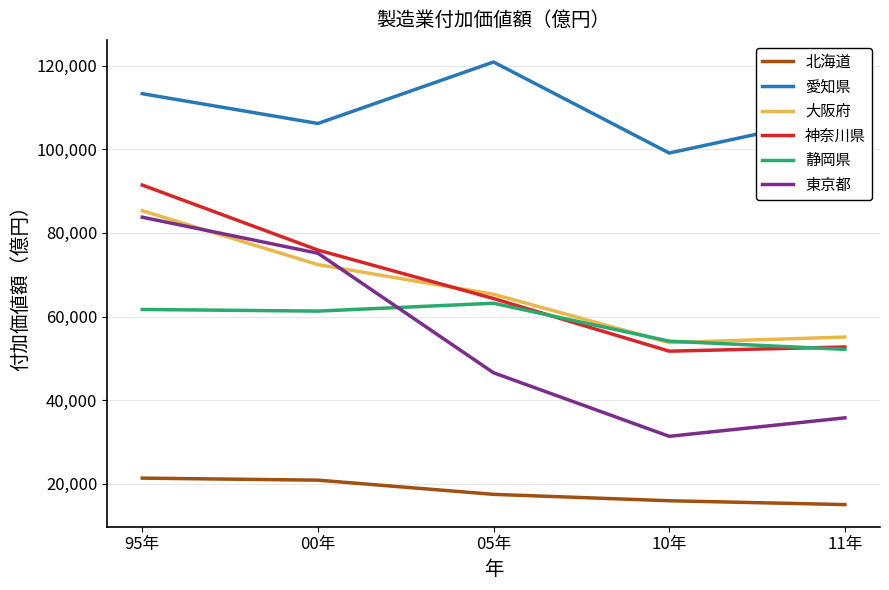

At which category is the sum across all series the highest?

95年